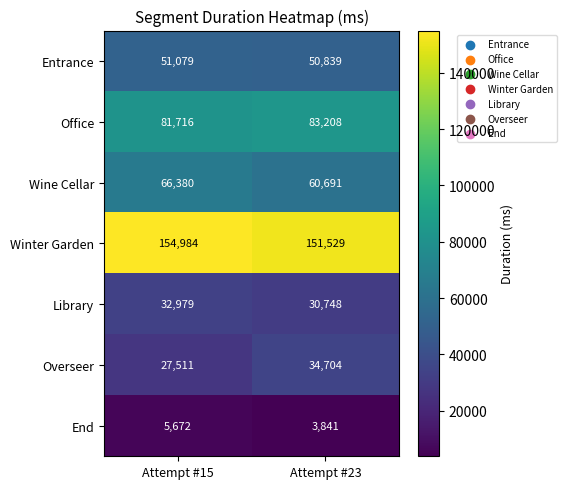

Which series has the largest range (max minus min)?

Overseer